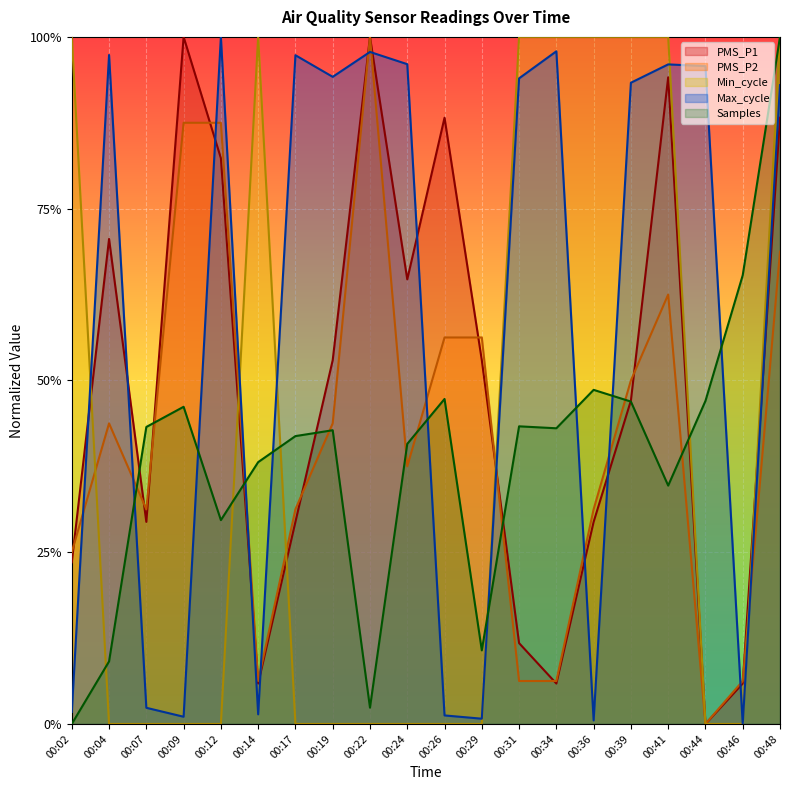

In Min_cycle, how many points are higher than both neighbors (excluding endpoints)?

1